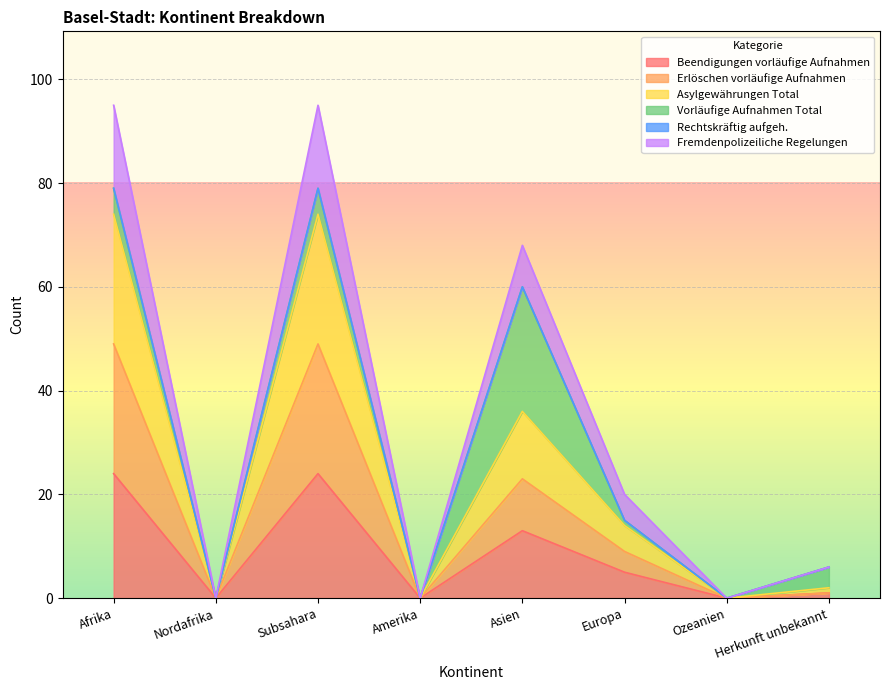

True or false: Fremdenpolizeiliche Regelungen and Beendigungen vorläufige Aufnahmen cross at least once.

False